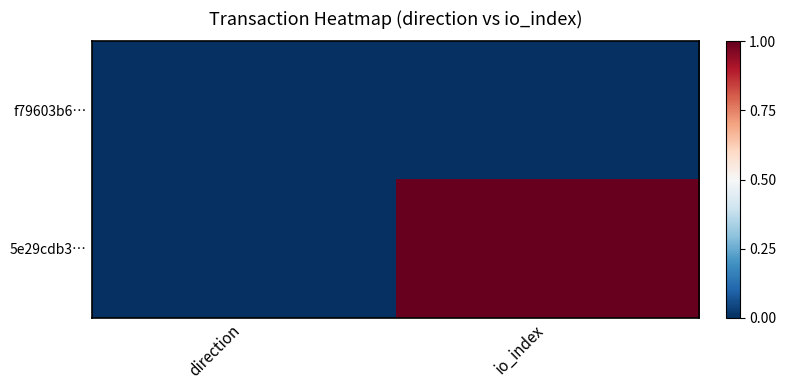

Rank the series at io_index from highest to lowest value.

5e29cdb3…, f79603b6…